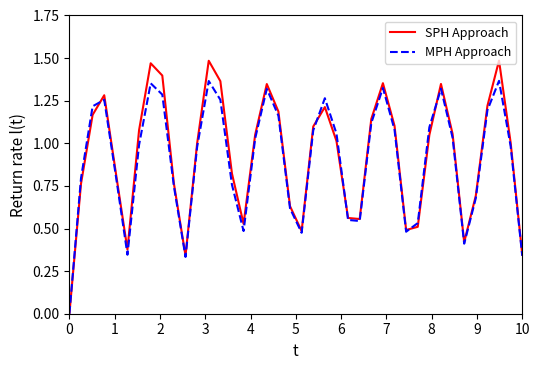

Rank the series by their maximum value, from highest to lowest.

SPH Approach, MPH Approach